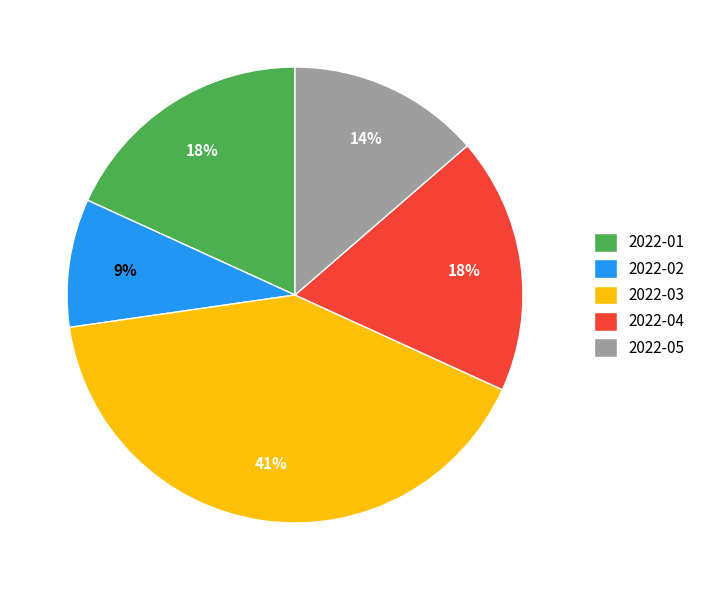

True or false: 2022-04 accounts for 18% of the total.

True